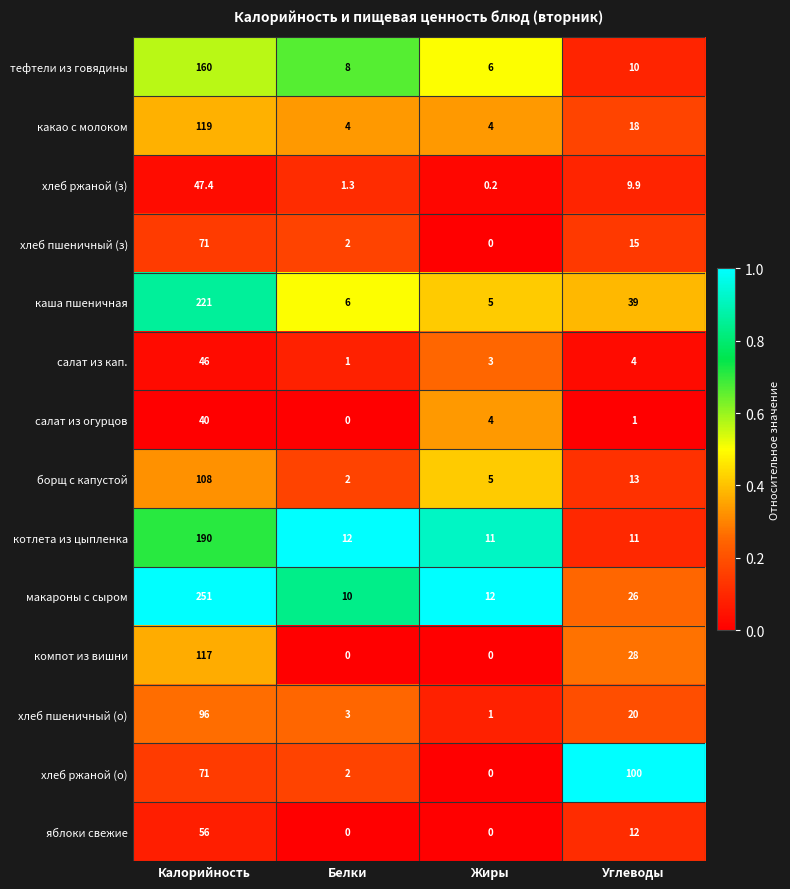

True or false: компот из вишни has a value of 207.0 at Калорийность.

False